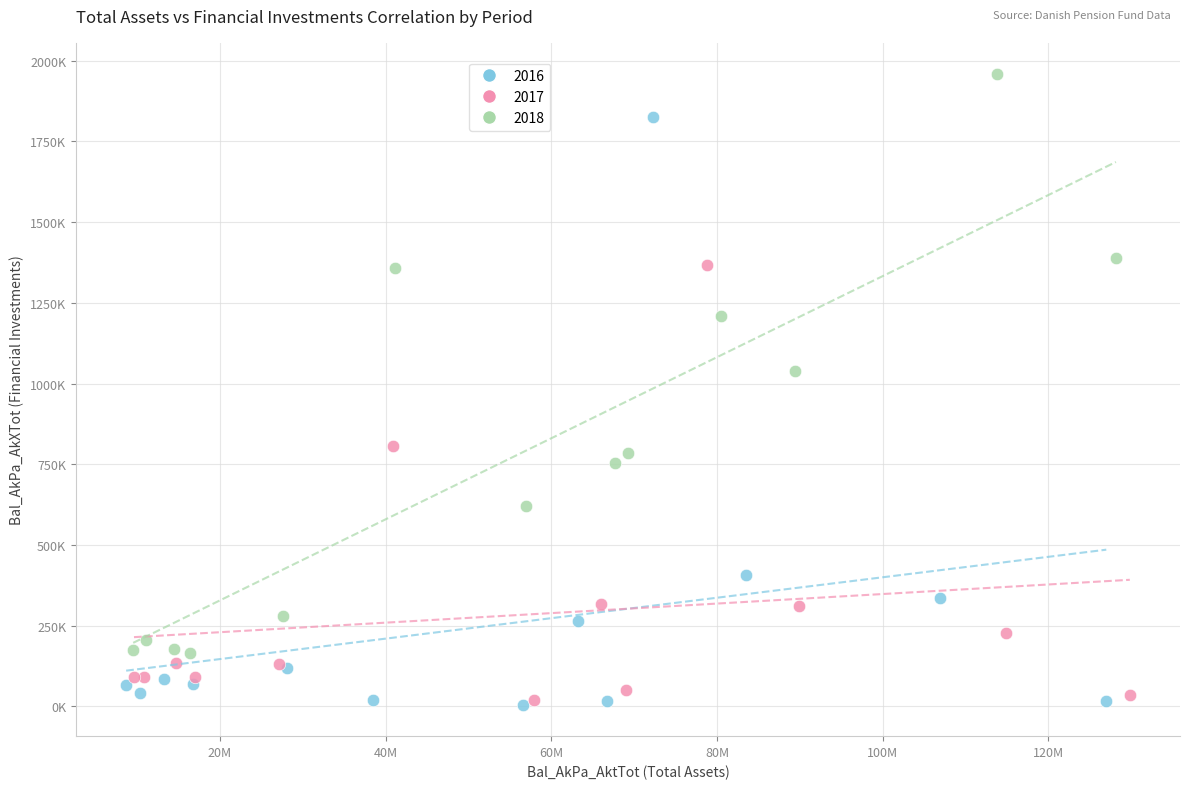

What are all the series names shown in the legend?

2016, 2017, 2018